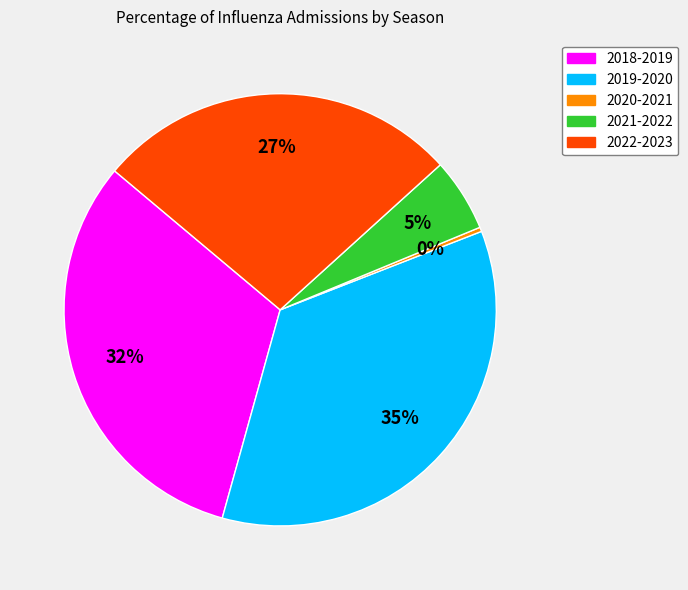

Combined, do 2021-2022 and 2020-2021 account for over 50%?

No